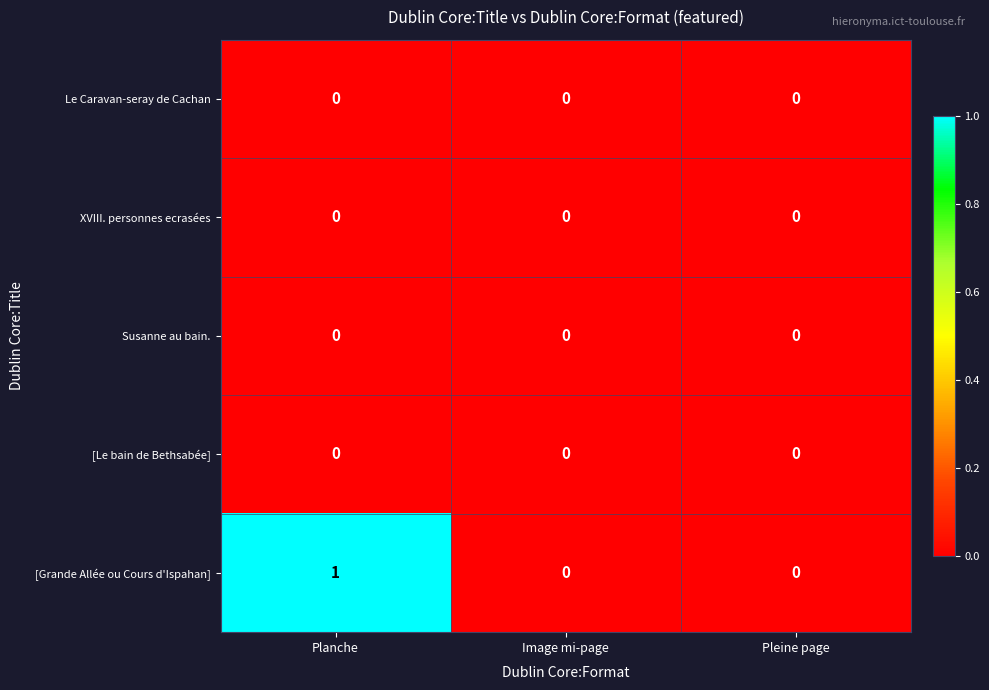

Which series has the largest total across all categories?

[Grande Allée ou Cours d'Ispahan]